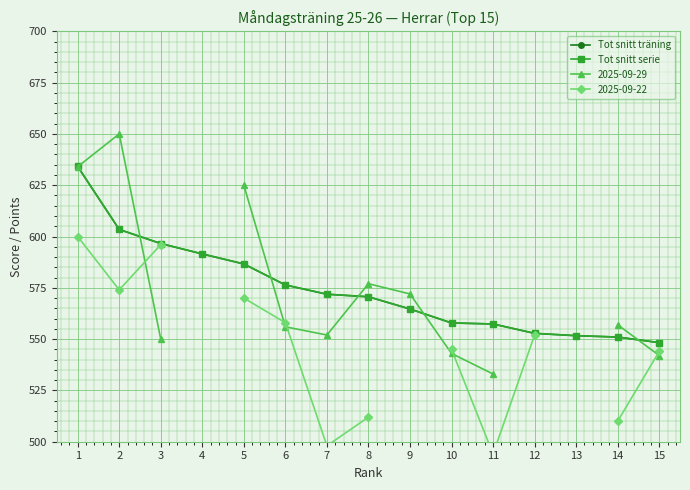

After their last crossing, which series has the higher values: Tot snitt serie or Tot snitt träning?

Tot snitt serie